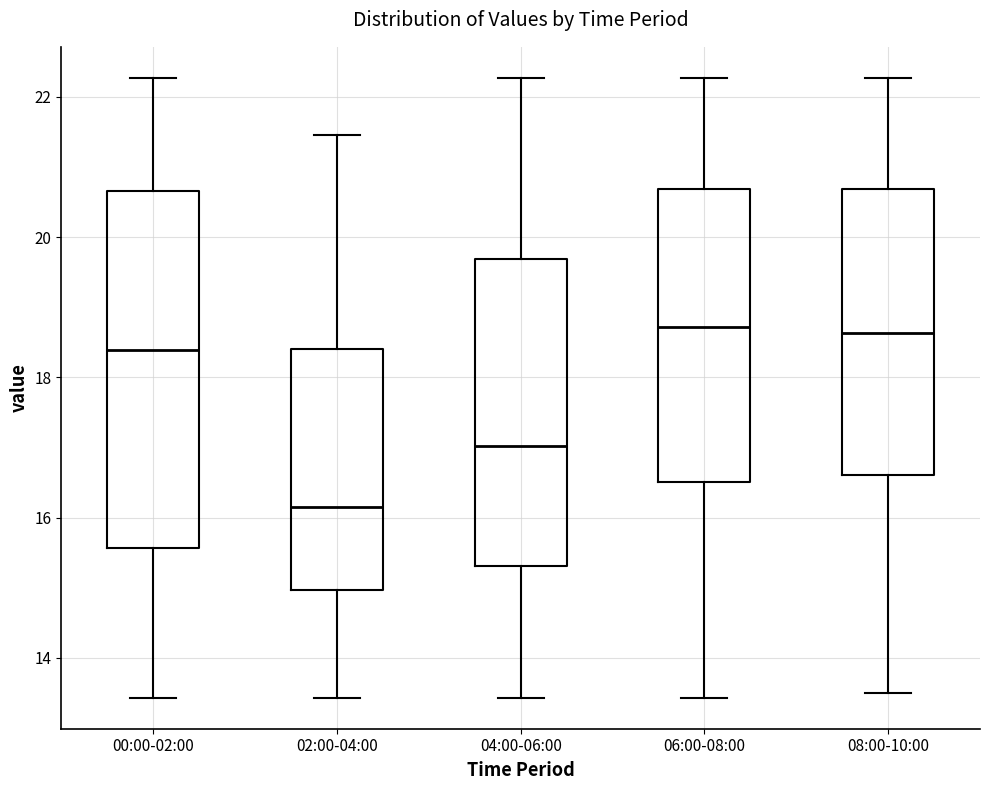

Reading left to right, read every box against the y-axis: the position of its median line, the range the box covers, and the ends of its whiskers. The values are not printed on the chart, so give them approximately, as read against the axis.

00:00-02:00: median 18.4, box 15.6 to 20.6, whiskers 13.4 to 22.2
02:00-04:00: median 16.2, box 15.0 to 18.4, whiskers 13.4 to 21.4
04:00-06:00: median 17.0, box 15.4 to 19.6, whiskers 13.4 to 22.2
06:00-08:00: median 18.8, box 16.6 to 20.6, whiskers 13.4 to 22.2
08:00-10:00: median 18.6, box 16.6 to 20.6, whiskers 13.6 to 22.2